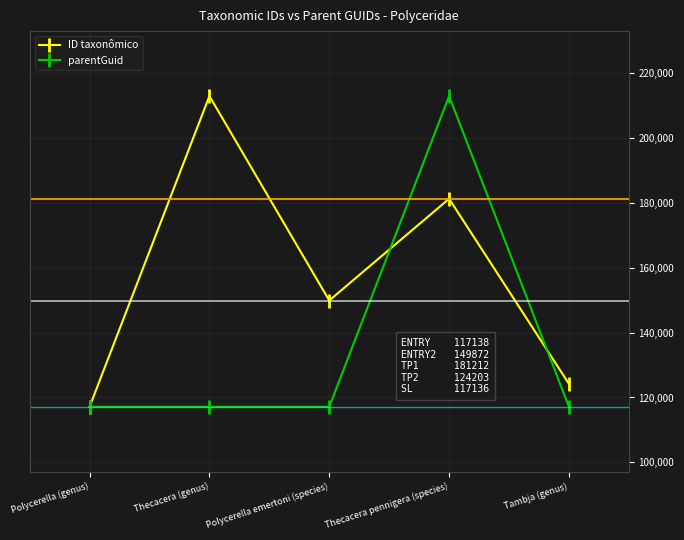

At which category does ID taxonômico reach its first local valley?

Polycerella emertoni (species)